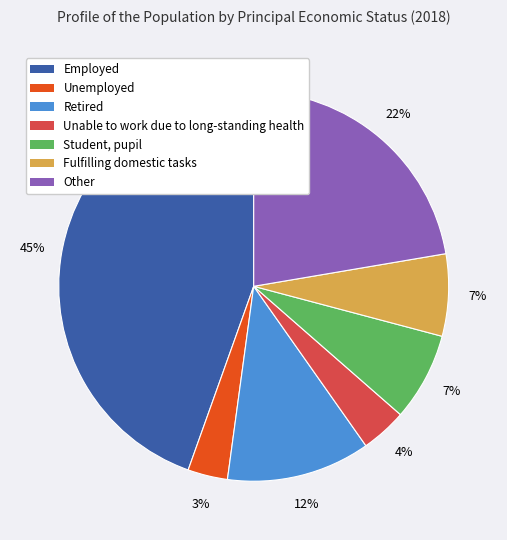

Does any single category account for the majority?

No